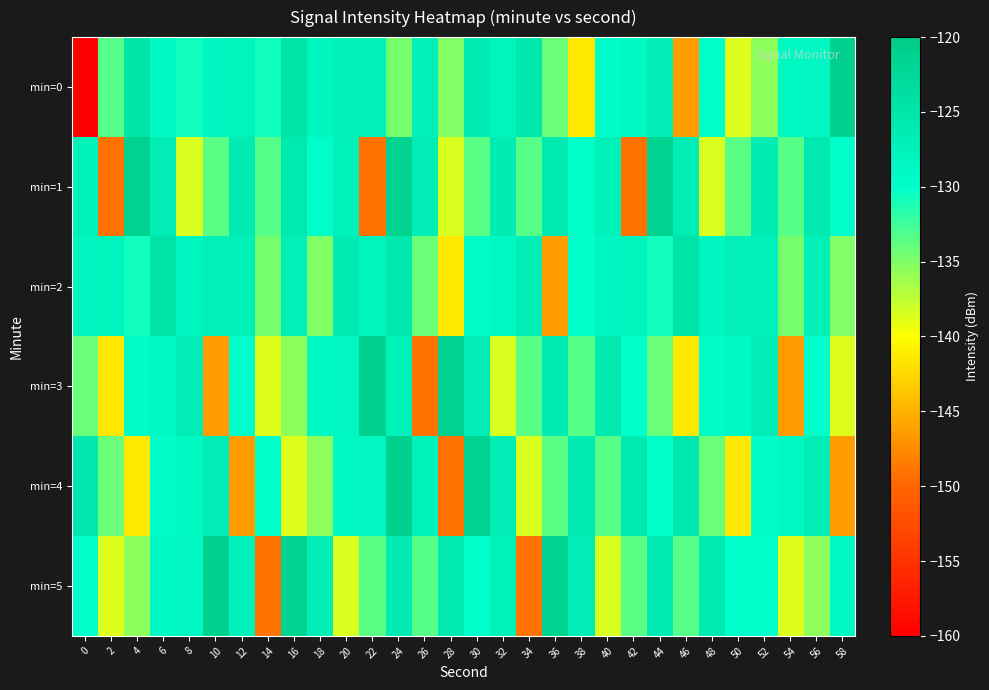

Reading right to left, transcribe all the data shown in this chart.

min=0: 58=-121.1	56=-128.5	54=-128.9	52=-135.6	50=-138.7	48=-130.0	46=-146.3	44=-126.8	42=-128.8	40=-129.6	38=-141.5	36=-134.2	34=-125.7	32=-127.8	30=-126.2	28=-135.1	26=-127.2	24=-134.6	22=-127.2	20=-127.1	18=-128.4	16=-124.9	14=-130.8	12=-127.9	10=-128.3	8=-130.6	6=-129.0	4=-124.8	2=-133.4	0=-220.5
min=1: 58=-129.9	56=-125.8	54=-133.3	52=-126.5	50=-133.5	48=-138.5	46=-126.8	44=-121.3	42=-149.1	40=-127.6	38=-129.9	36=-125.8	34=-133.3	32=-126.5	30=-133.5	28=-138.5	26=-126.8	24=-121.3	22=-149.1	20=-127.6	18=-129.9	16=-125.8	14=-133.3	12=-126.5	10=-133.5	8=-138.5	6=-126.8	4=-121.3	2=-149.1	0=-127.6
min=2: 58=-135.1	56=-127.2	54=-134.6	52=-127.2	50=-127.1	48=-128.4	46=-124.9	44=-130.8	42=-127.9	40=-128.3	38=-130.0	36=-146.3	34=-126.8	32=-128.8	30=-129.6	28=-141.5	26=-134.2	24=-125.7	22=-127.8	20=-126.2	18=-135.1	16=-127.2	14=-134.6	12=-127.2	10=-127.1	8=-128.4	6=-124.9	4=-130.8	2=-127.9	0=-128.3
min=3: 58=-138.7	56=-130.0	54=-146.3	52=-126.8	50=-128.8	48=-129.6	46=-141.5	44=-134.2	42=-129.9	40=-125.8	38=-133.3	36=-126.5	34=-133.5	32=-138.5	30=-126.8	28=-121.3	26=-149.1	24=-127.6	22=-121.1	20=-128.5	18=-128.9	16=-135.6	14=-138.7	12=-130.0	10=-146.3	8=-126.8	6=-128.8	4=-129.6	2=-141.5	0=-134.2
min=4: 58=-146.3	56=-126.8	54=-128.8	52=-129.6	50=-141.5	48=-134.2	46=-125.7	44=-129.9	42=-125.8	40=-133.3	38=-126.5	36=-133.5	34=-138.5	32=-126.8	30=-121.3	28=-149.1	26=-127.6	24=-121.1	22=-128.5	20=-128.9	18=-135.6	16=-138.7	14=-130.0	12=-146.3	10=-126.8	8=-128.8	6=-129.6	4=-141.5	2=-134.2	0=-125.7
min=5: 58=-128.9	56=-135.6	54=-138.7	52=-130.0	50=-129.9	48=-125.8	46=-133.3	44=-126.5	42=-133.5	40=-138.5	38=-126.8	36=-121.3	34=-149.1	32=-127.6	30=-129.9	28=-125.8	26=-133.3	24=-126.5	22=-133.5	20=-138.5	18=-126.8	16=-121.3	14=-149.1	12=-127.6	10=-121.1	8=-128.5	6=-128.9	4=-135.6	2=-138.7	0=-130.0